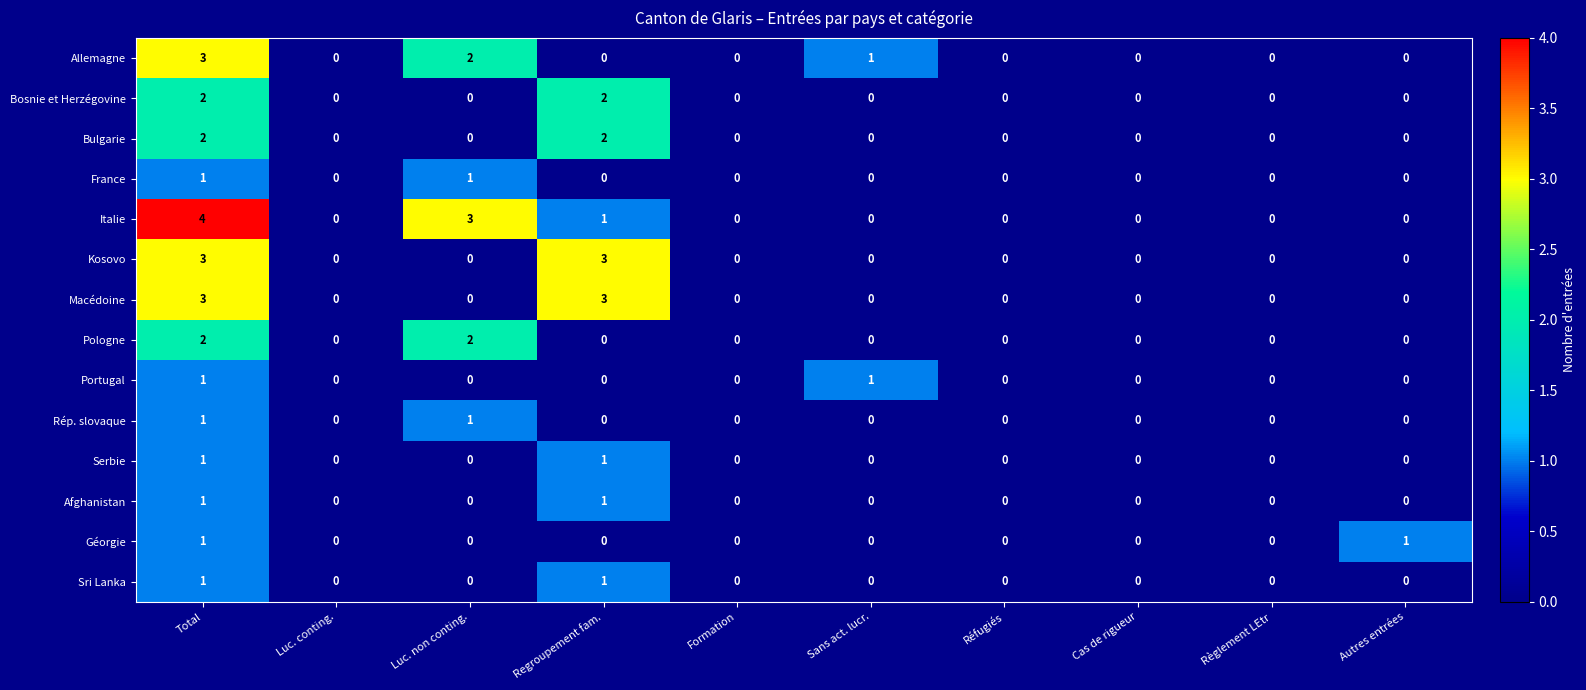

How many Kosovo values are between 0 and 1?

8